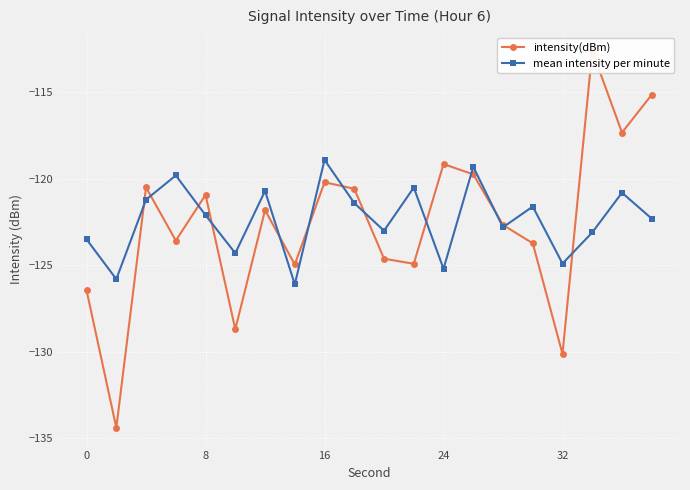

How many interior local peaks does the mean intensity per minute series have?

7